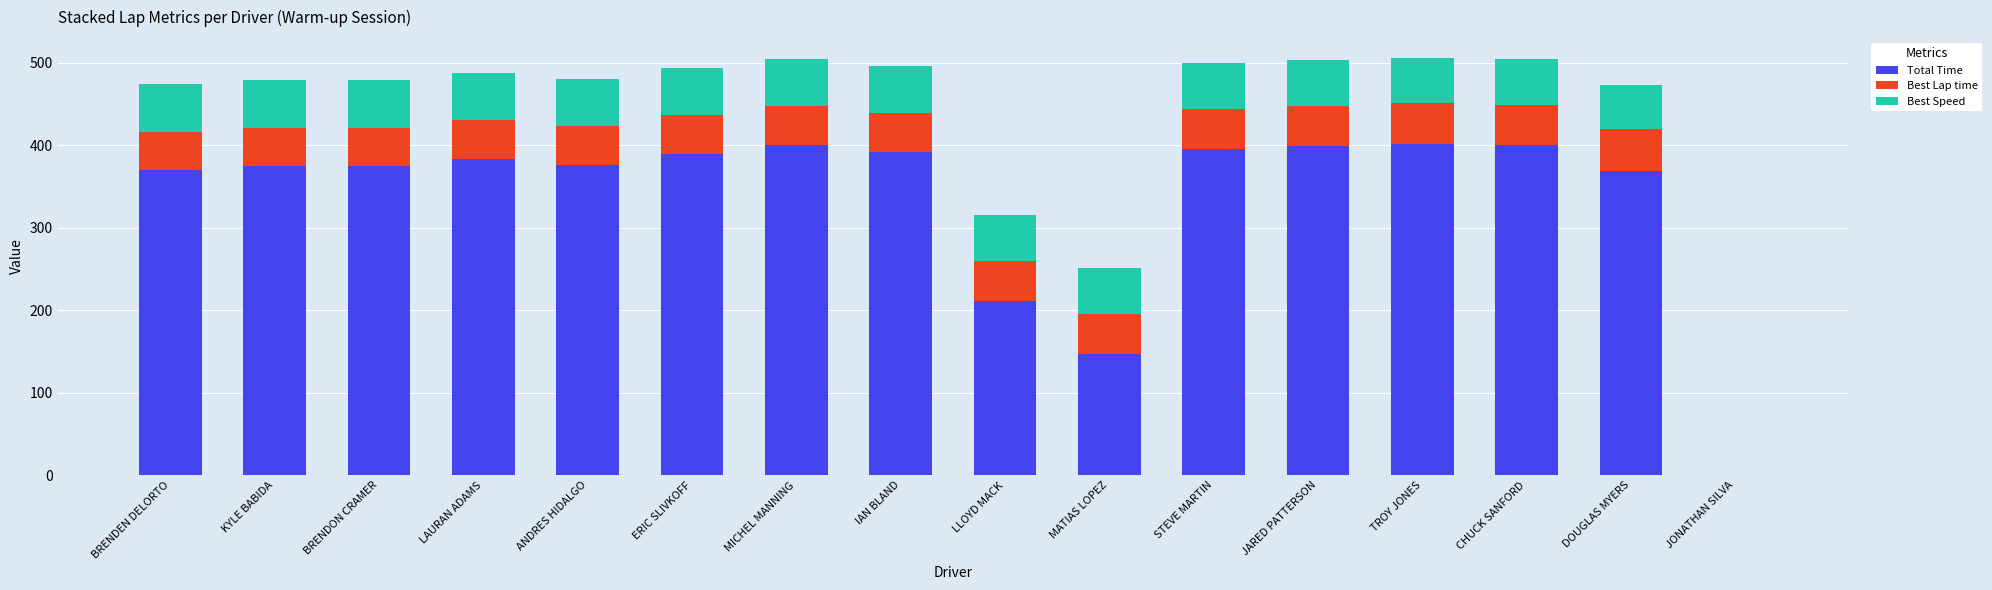

What is the total value across all series at TROY JONES?

505.7